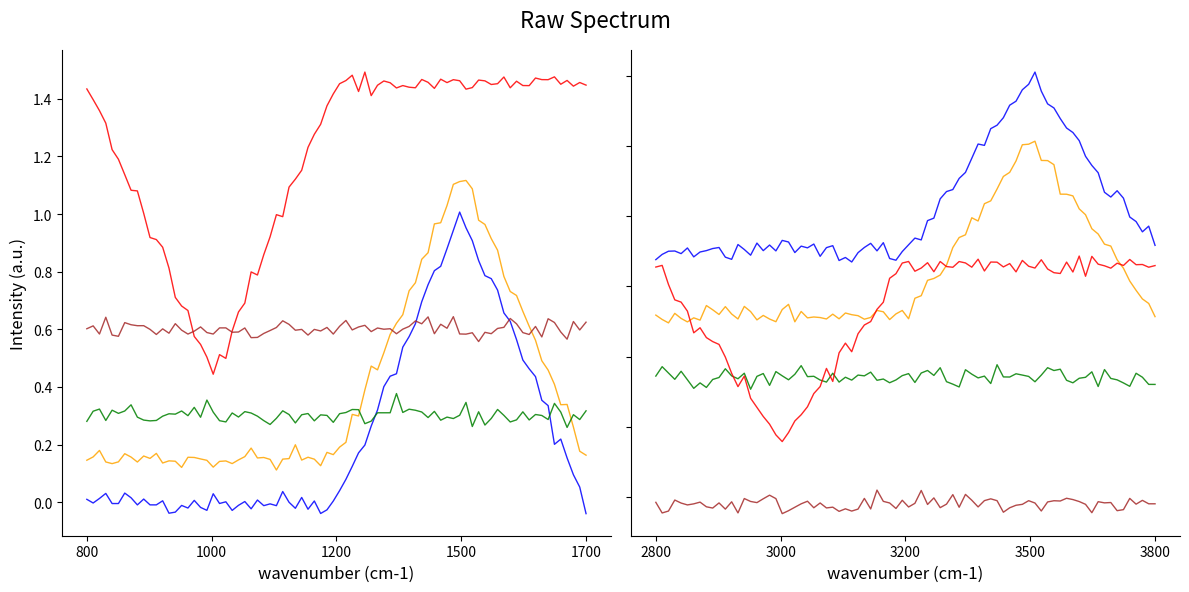

Does the chart display data point markers on the line(s)?

No